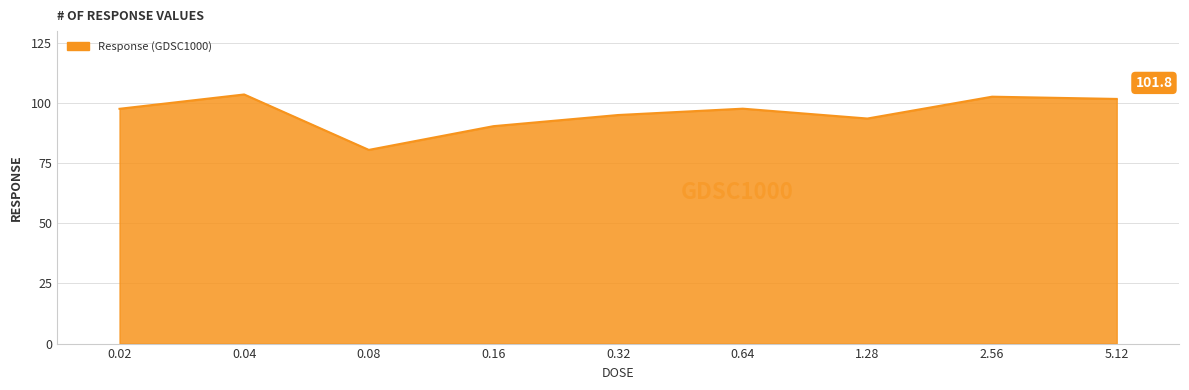

Approximately how many times larger is the value at 2.56 compared to 0.02?

1.1